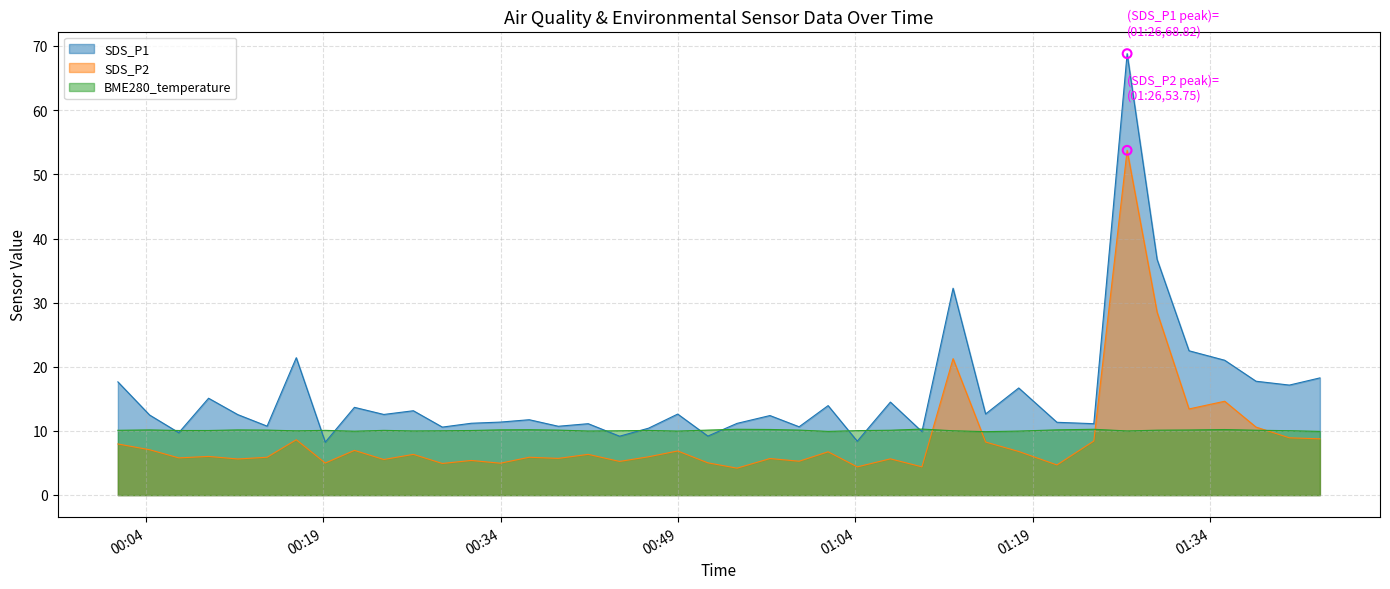

What are all the series names shown in the legend?

SDS_P1, SDS_P2, BME280_temperature